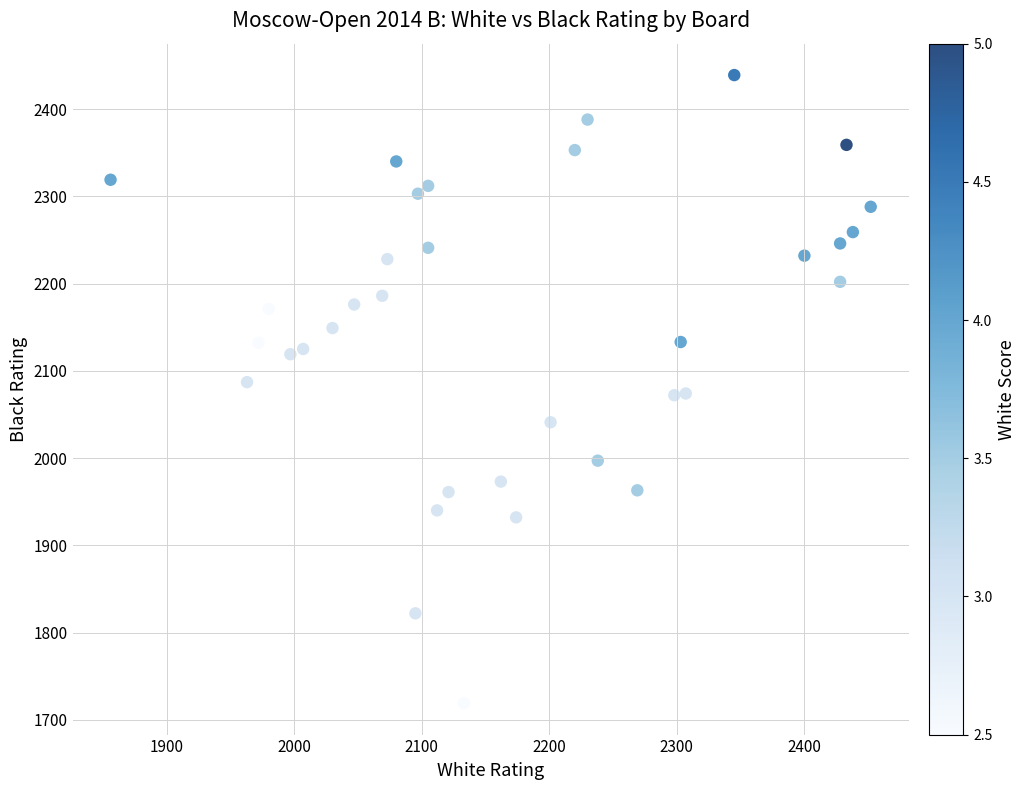

What is the range of X values (max minus min)?

596